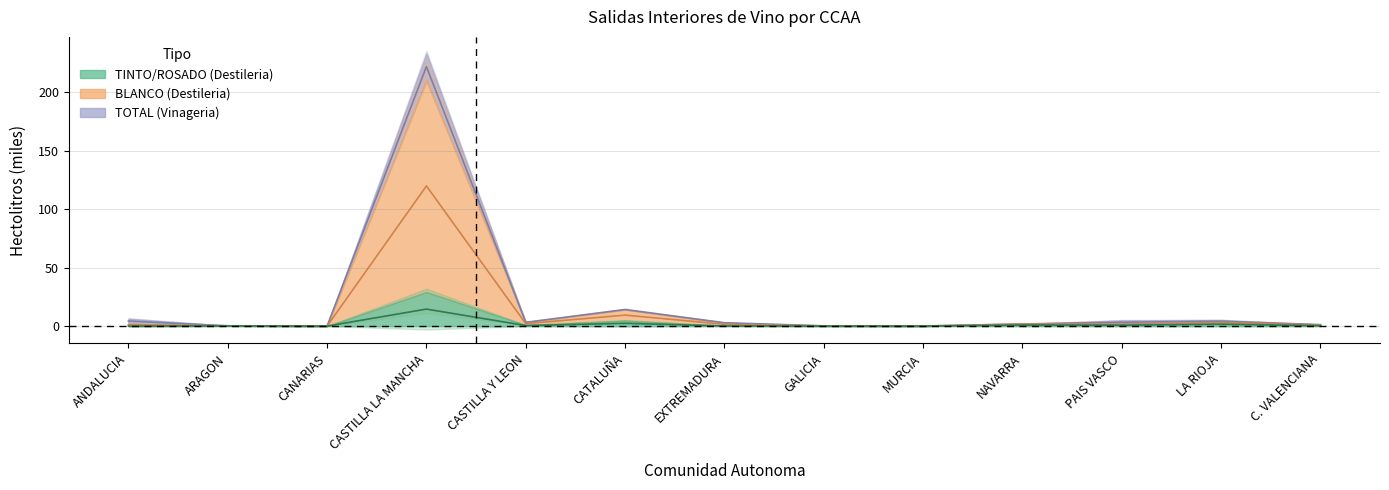

At which label is BLANCO (Destileria) closest to 111?

CATALUÑA